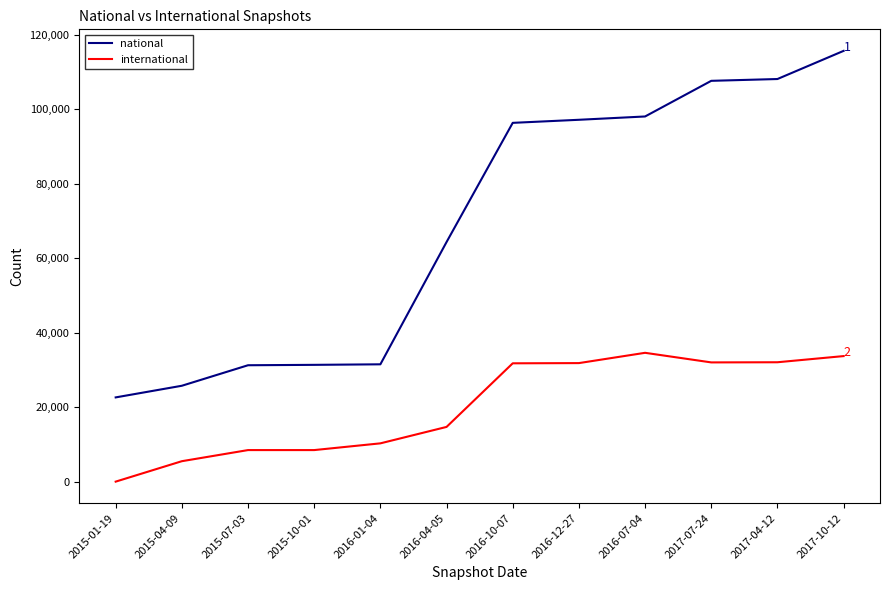

At how many categories does at least one series exceed 102747?

3